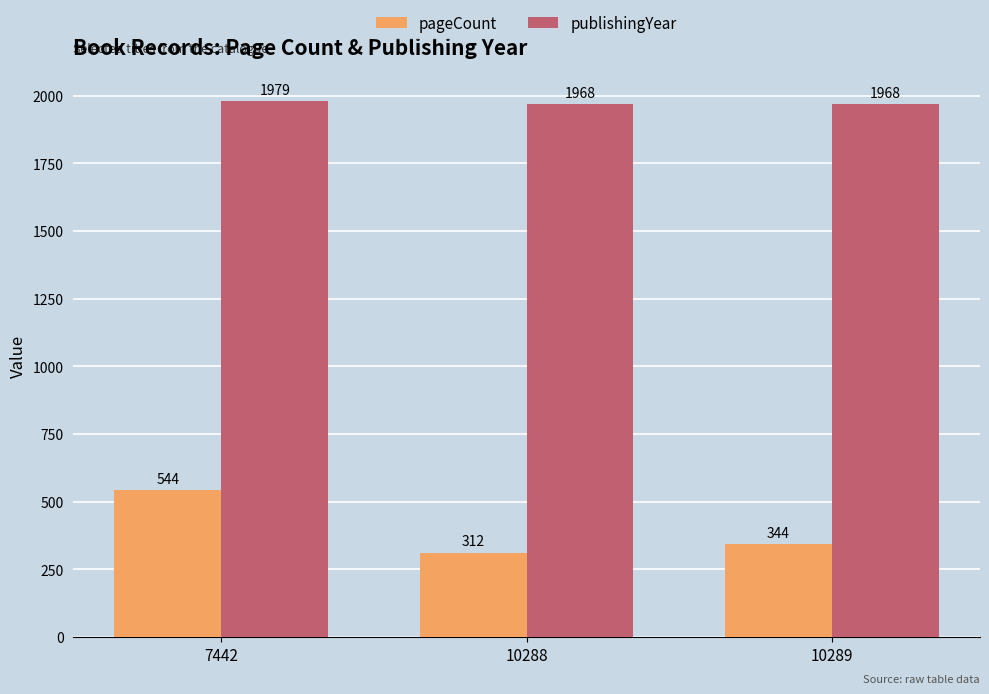

What is the highest value of the pageCount series?

544